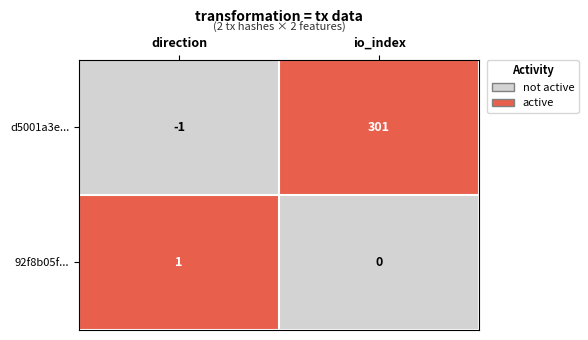

What is the difference between the highest and lowest values at io_index?

301